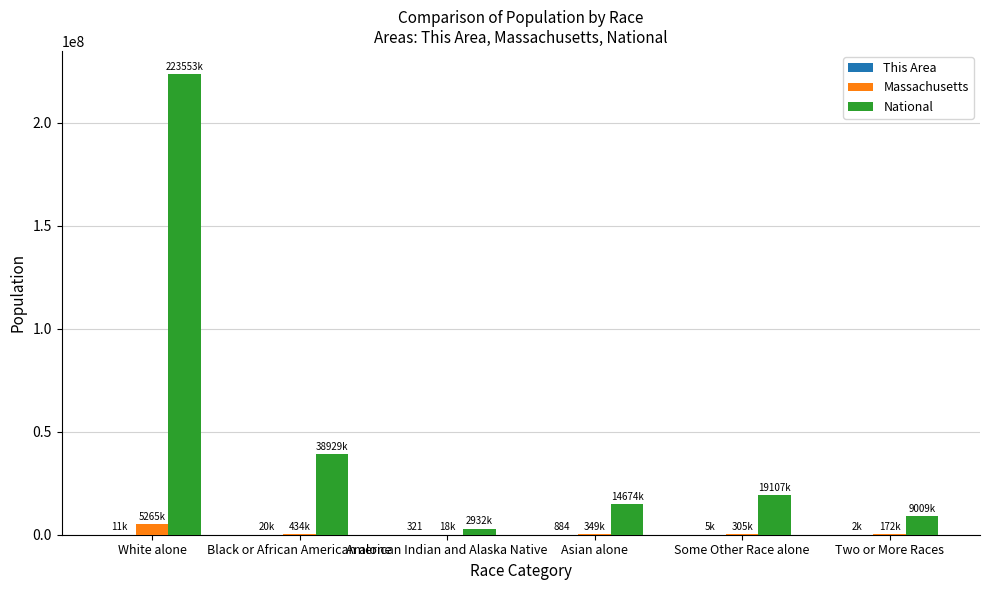

The National series shows 11035053 at Some Other Race alone. True or false?

False